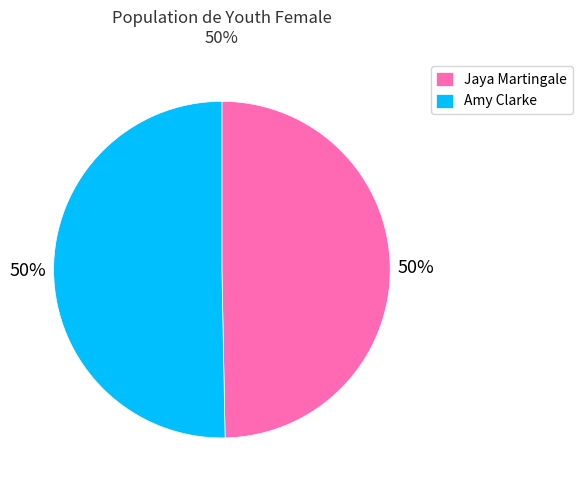

To the nearest percent, what is the combined percentage of Jaya Martingale and Amy Clarke?

100%